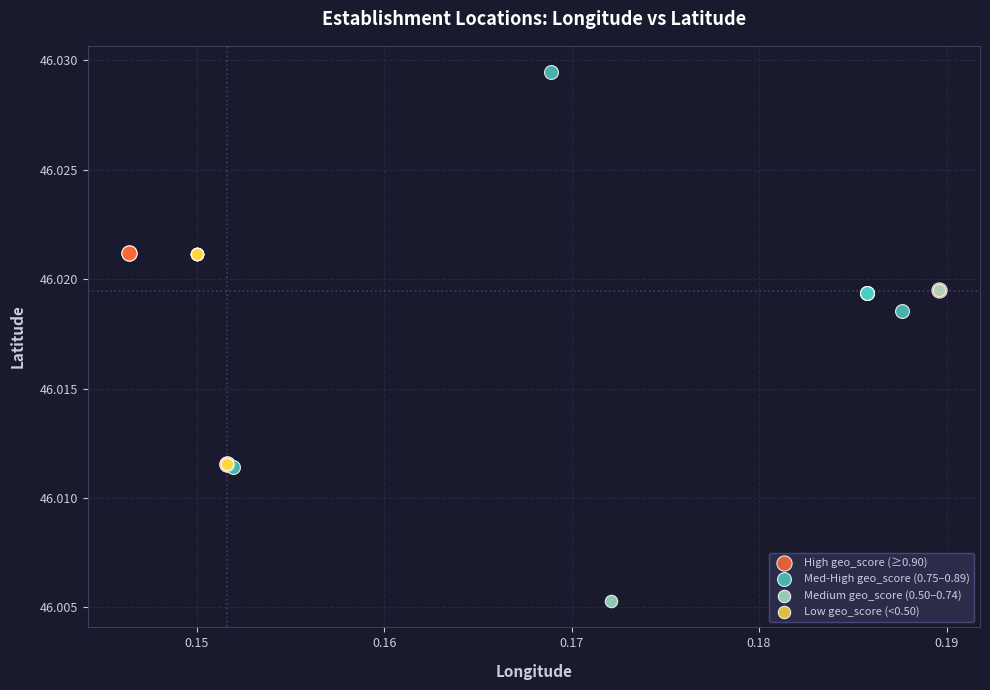

What are all the series names shown in the legend?

High geo_score (≥0.90), Med-High geo_score (0.75–0.89), Medium geo_score (0.50–0.74), Low geo_score (<0.50)